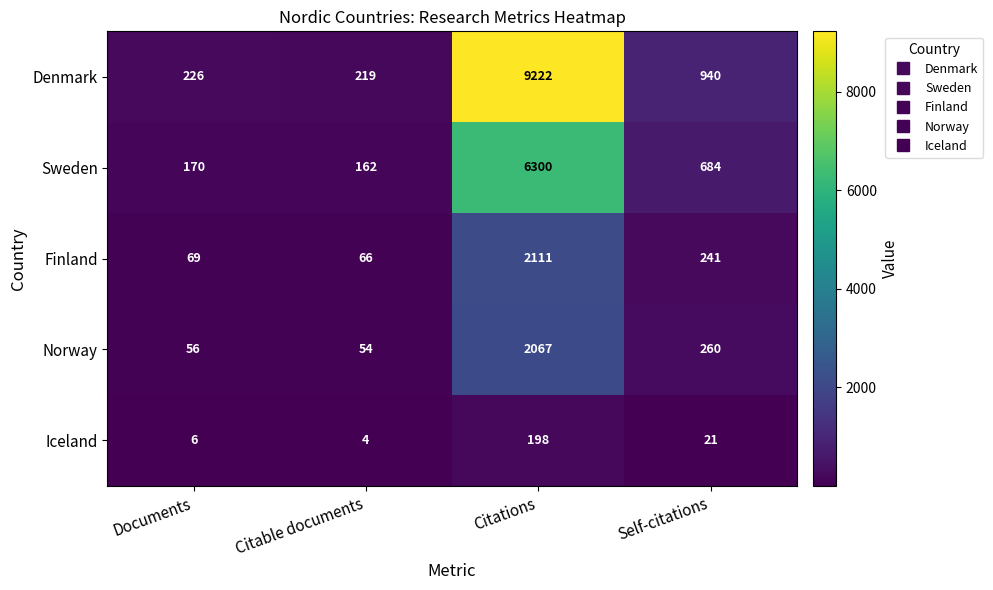

What is the difference between the maximum and second lowest values in the Iceland series?

192